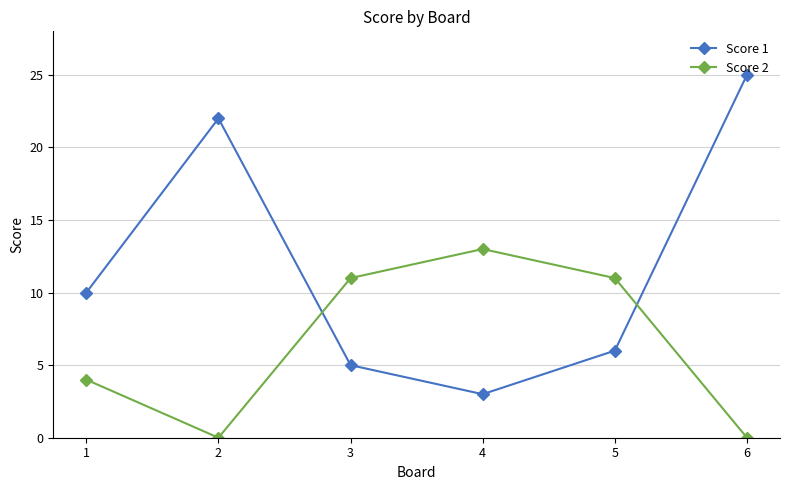

After their last crossing, which series has the higher values: Score 1 or Score 2?

Score 1